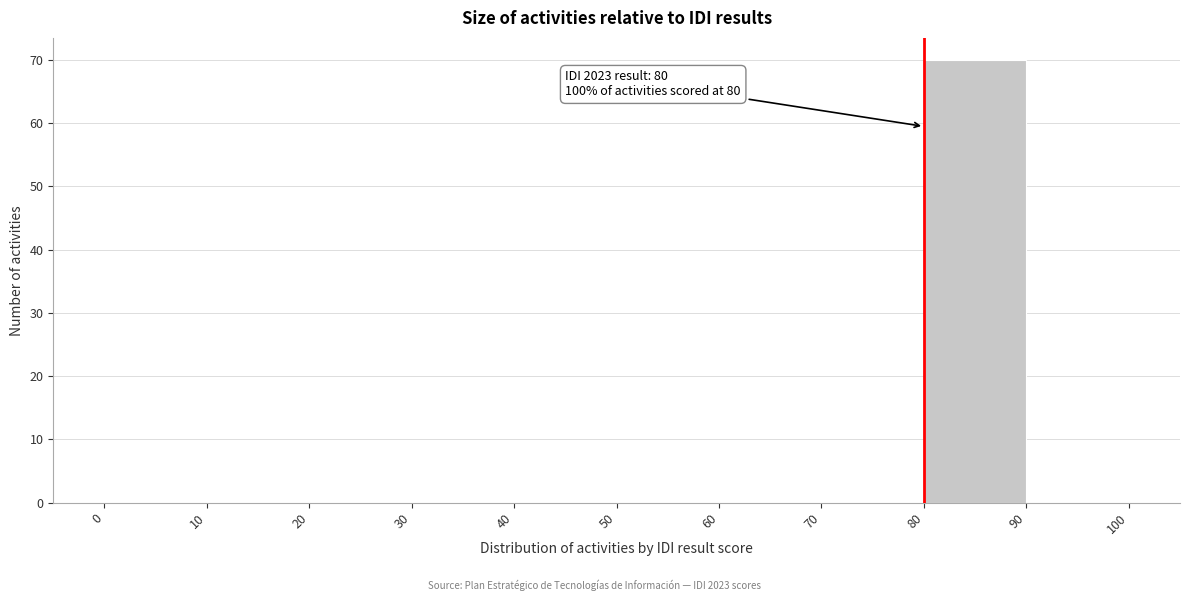

Which range on the x-axis has the tallest bar?

80 to 90